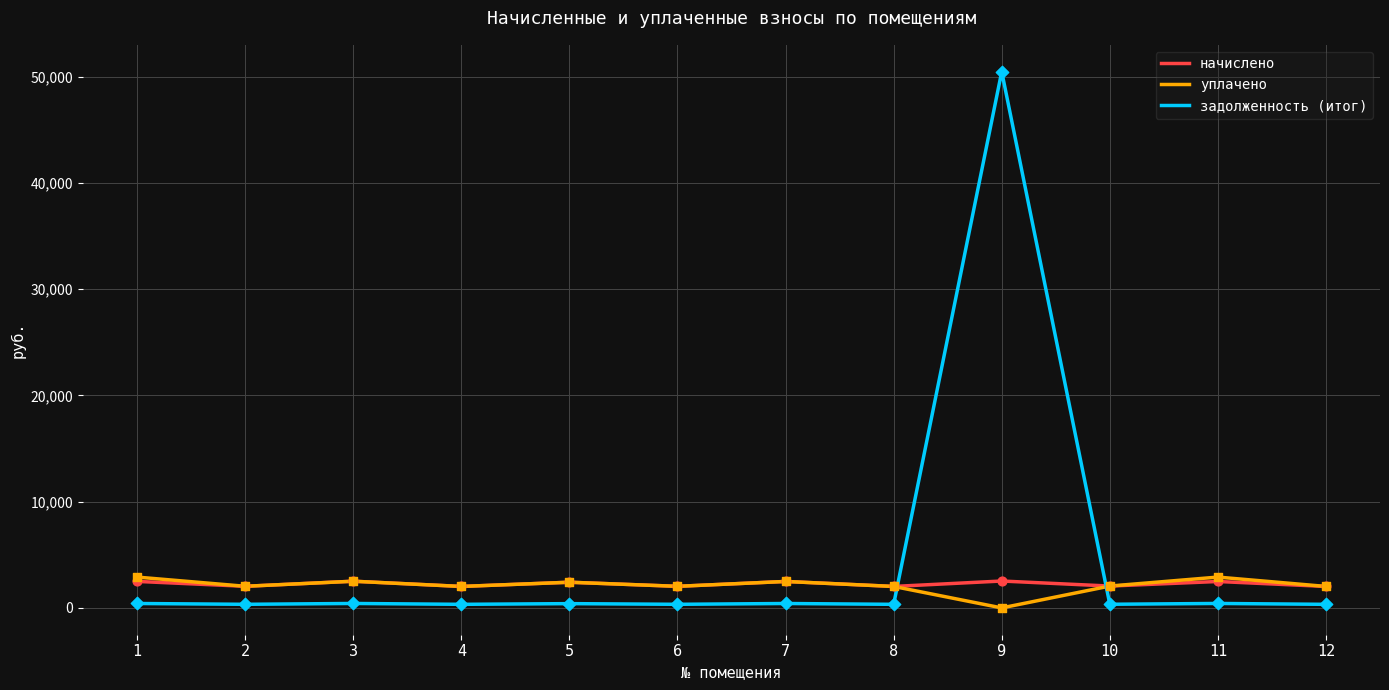

Which series has the widest spread of values?

задолженность (итог)